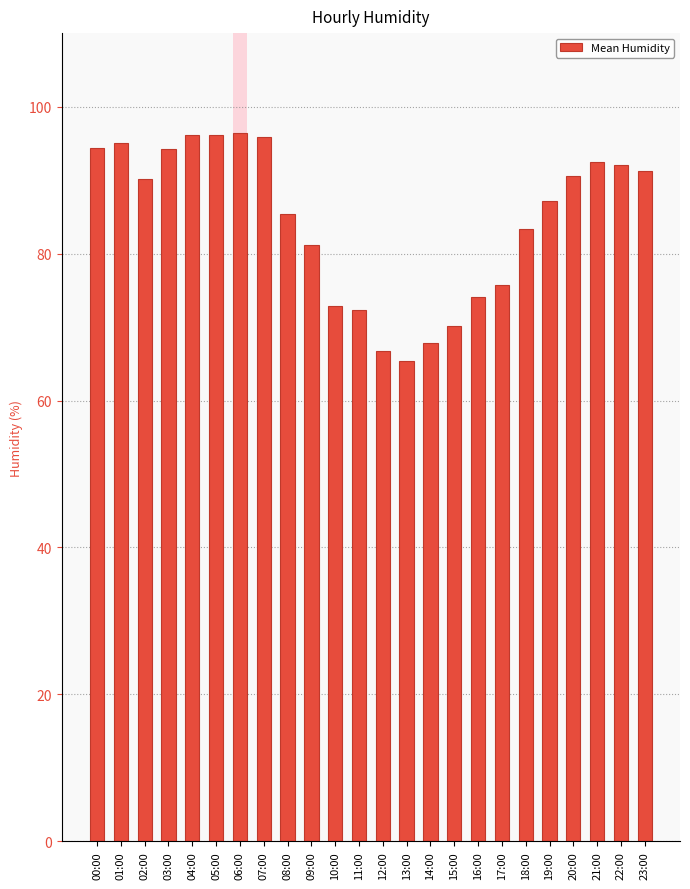

At which category does the chart reach its minimum across all series?

13:00